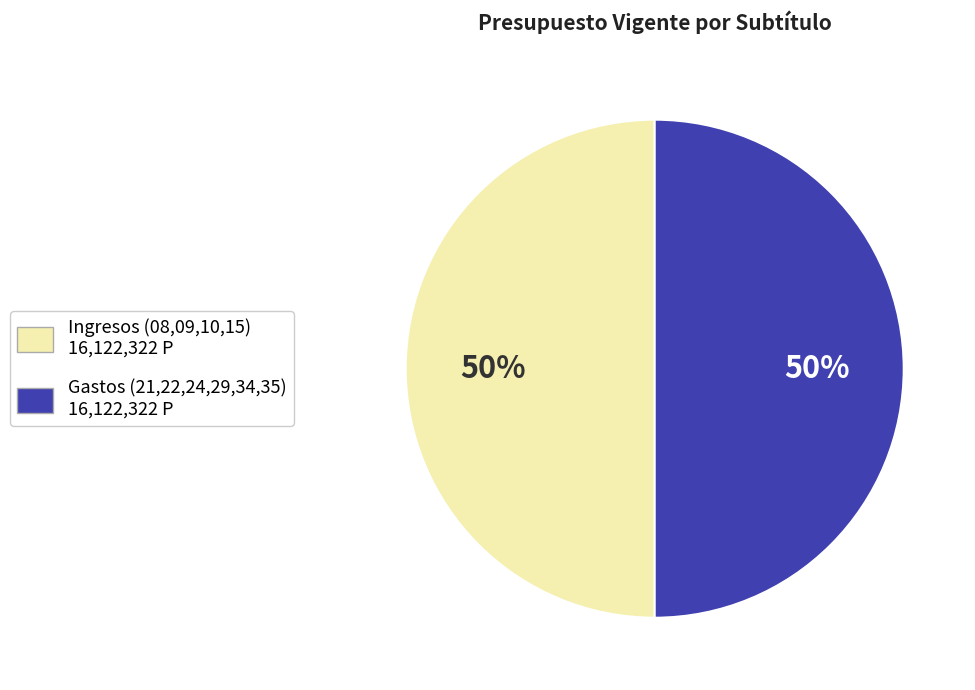

What is the ratio of the value at Ingresos (08,09,10,15) 16,122,322 P to the value at Gastos (21,22,24,29,34,35) 16,122,322 P?

1.0